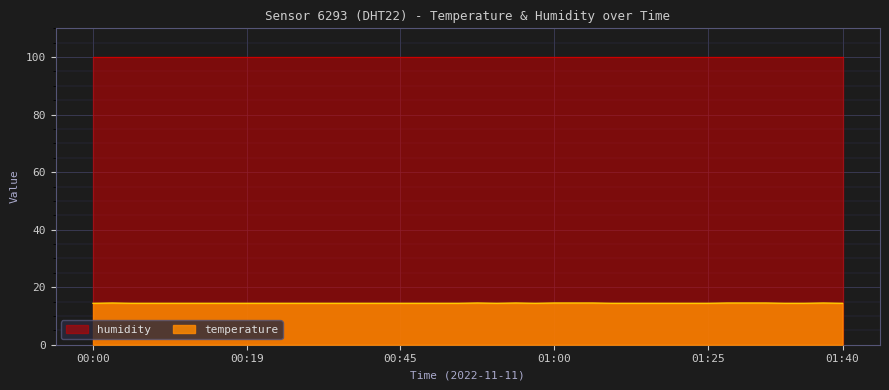

What value does the data have at 2022-11-11T00:47:32?

14.4